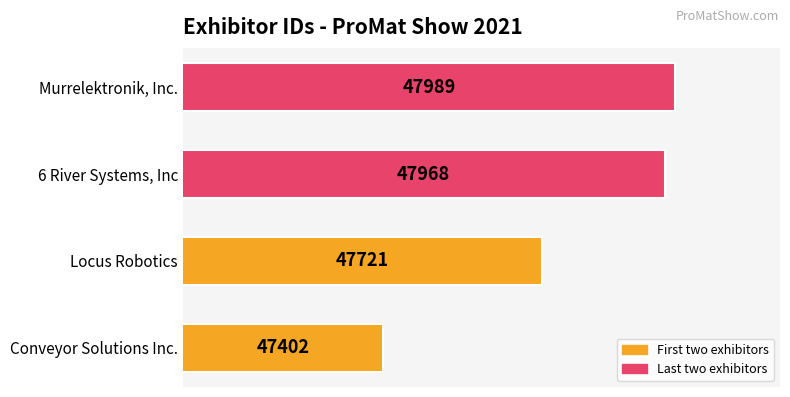

Rank the categories by value from lowest to highest.

Conveyor Solutions Inc., Locus Robotics, 6 River Systems, Inc, Murrelektronik, Inc.